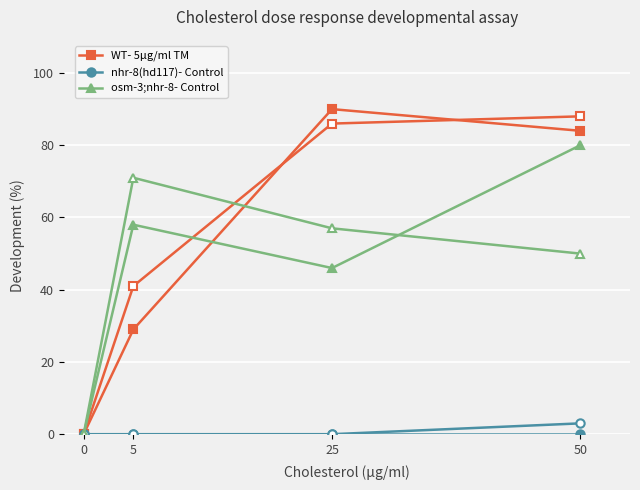

Read the osm-3;nhr-8- Control value at 50.

80